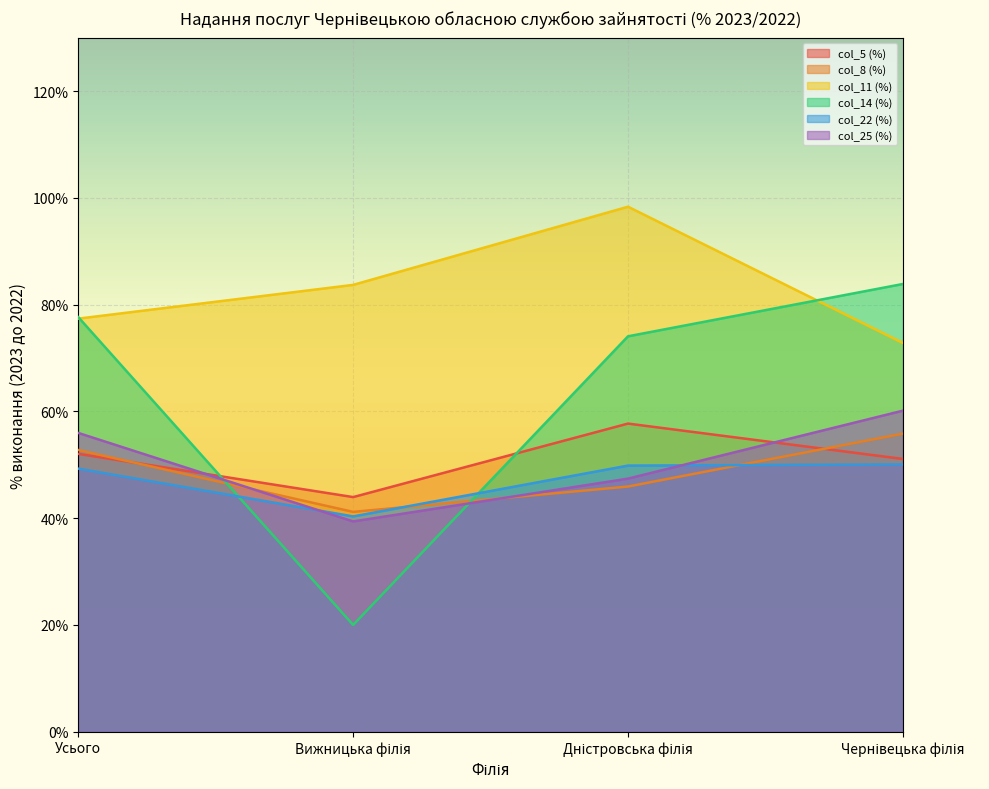

The col_14 (%) series shows 114.2 at Чернівецька філія. True or false?

False